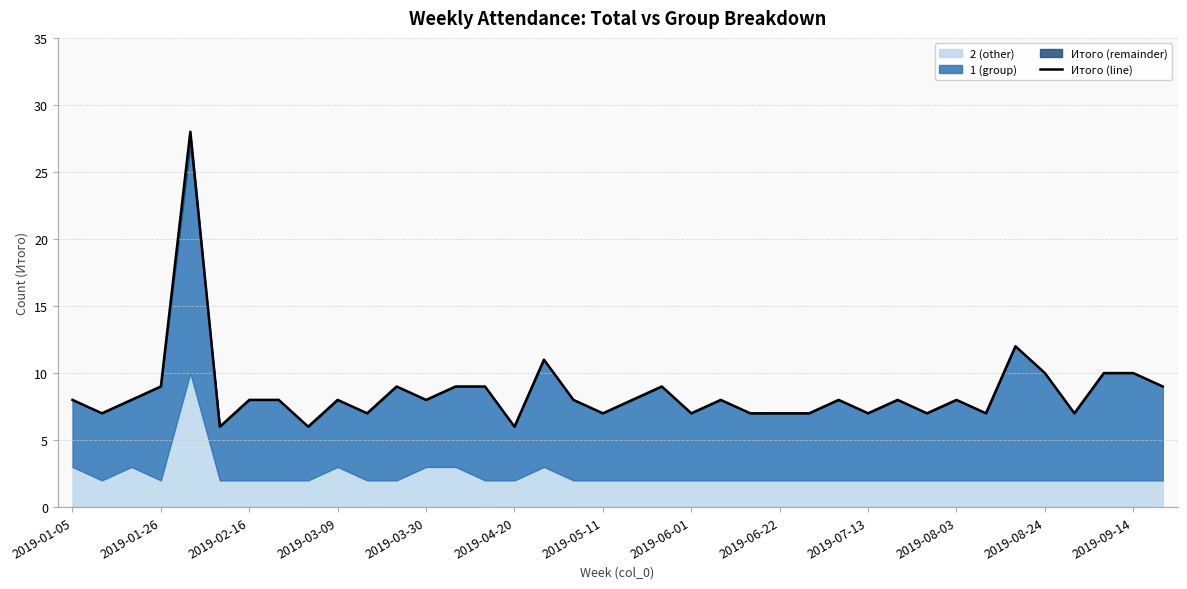

The value of Итого (line) at 2019-06-22 is 7. True or false?

True